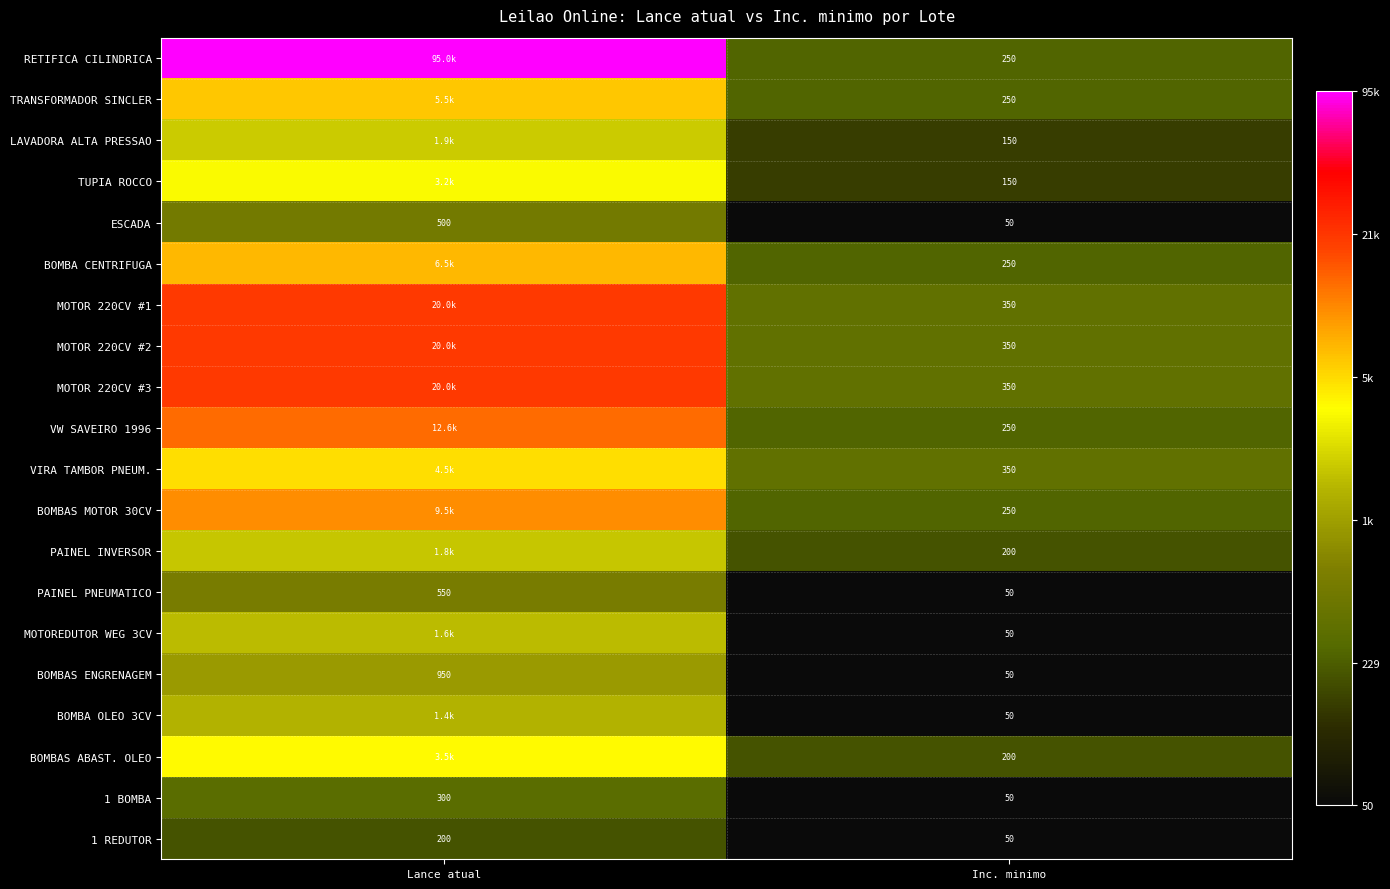

At which label does 1 REDUTOR reach its peak?

Lance atual